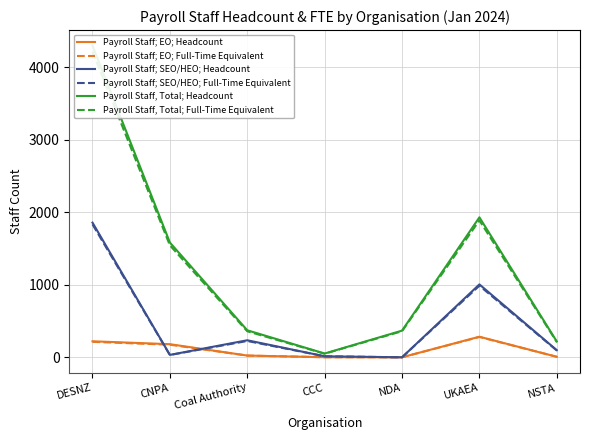

Reading left to right, list all the values displayed in this chart.

Payroll Staff; EO; Headcount: DESNZ=221.0	CNPA=181.0	Coal Authority=24.0	CCC=1.0	NDA=0.0	UKAEA=284.0	NSTA=7.0
Payroll Staff; EO; Full-Time Equivalent: DESNZ=213.2	CNPA=173.7	Coal Authority=23.4	CCC=1.0	NDA=0.0	UKAEA=280.3	NSTA=7.0
Payroll Staff; SEO/HEO; Headcount: DESNZ=1859.0	CNPA=33.0	Coal Authority=235.0	CCC=14.0	NDA=0.0	UKAEA=1006.0	NSTA=98.0
Payroll Staff; SEO/HEO; Full-Time Equivalent: DESNZ=1834.9	CNPA=31.7	Coal Authority=225.1	CCC=13.9	NDA=0.0	UKAEA=988.0	NSTA=94.3
Payroll Staff, Total; Headcount: DESNZ=4301.0	CNPA=1584.0	Coal Authority=373.0	CCC=52.0	NDA=368.0	UKAEA=1932.0	NSTA=218.0
Payroll Staff, Total; Full-Time Equivalent: DESNZ=4219.4	CNPA=1545.8	Coal Authority=359.2	CCC=49.2	NDA=360.2	UKAEA=1889.7	NSTA=211.0